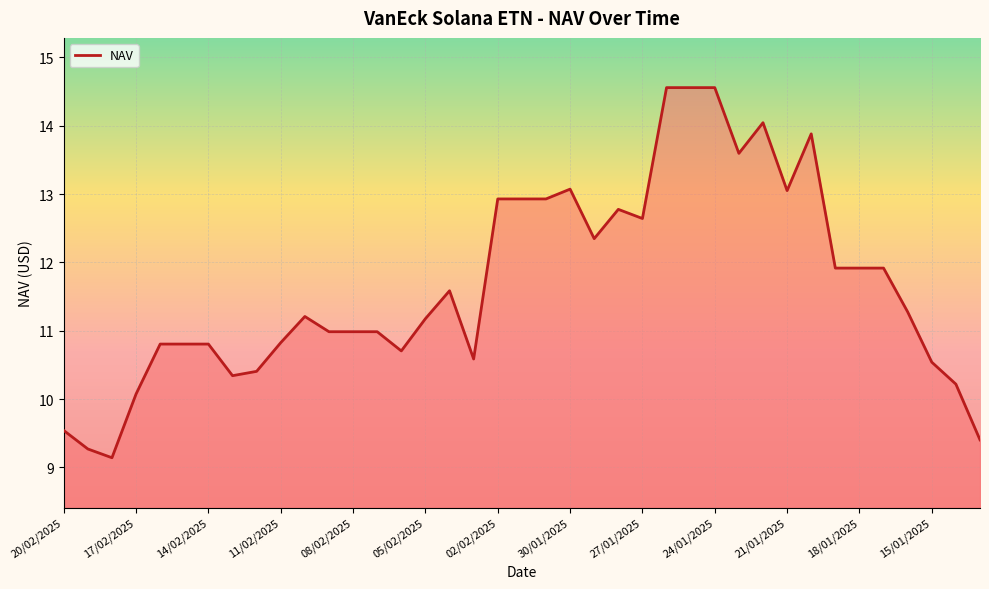

What is the smallest value displayed?

9.1